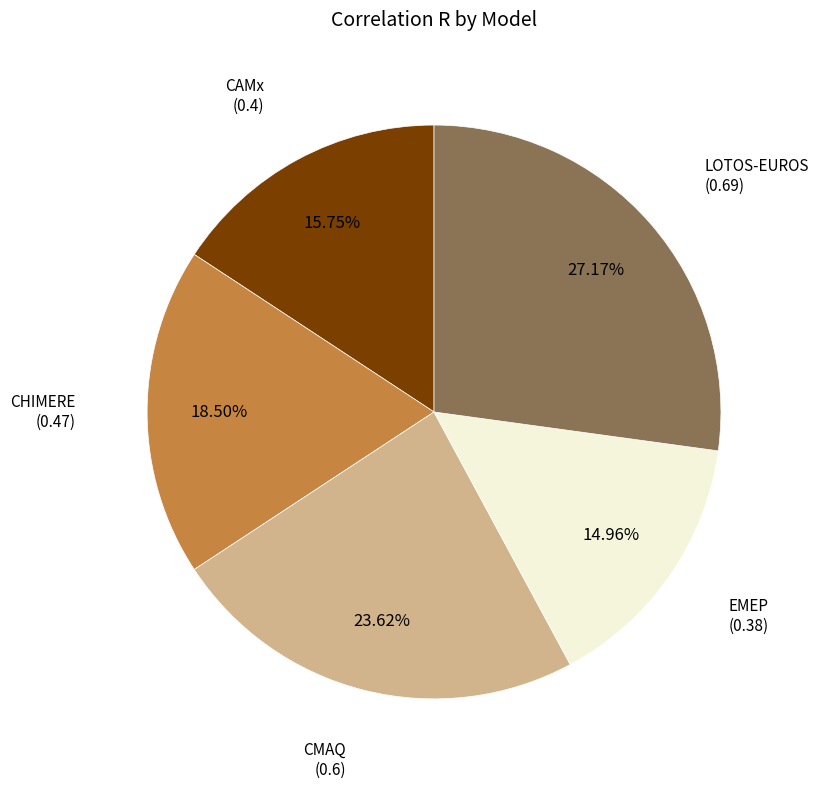

Does any single category account for the majority?

No